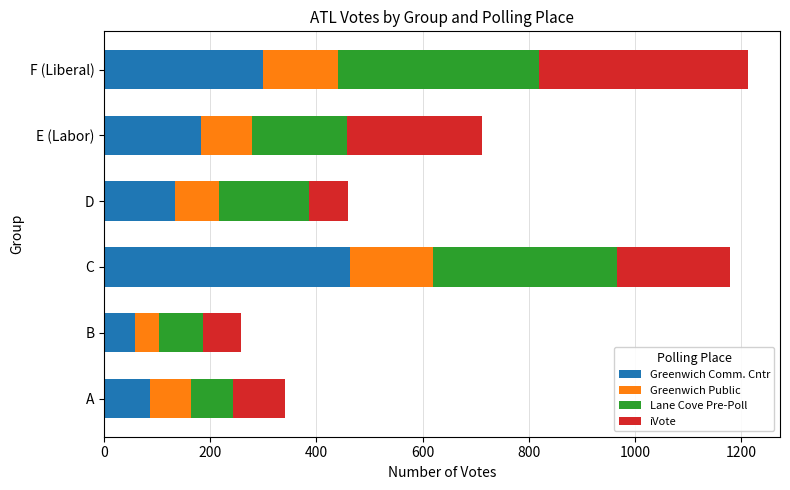

Rank the categories by Greenwich Comm. Cntr value from highest to lowest.

C, F (Liberal), E (Labor), D, A, B